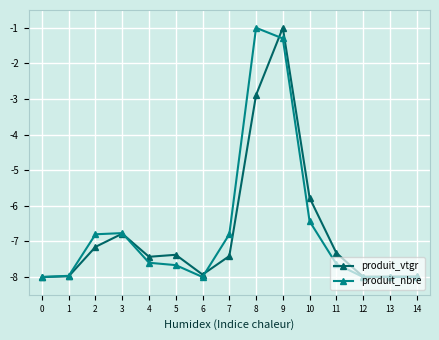

Is the value of produit_nbre at 2 greater than the value of produit_vtgr at 6?

Yes